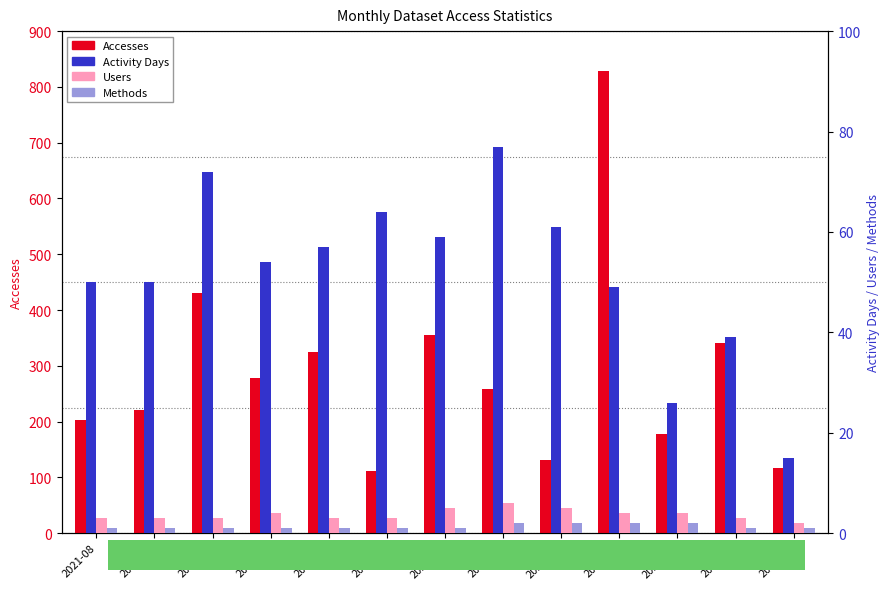

What is the value of the Users bar at the 12th from the left?

3